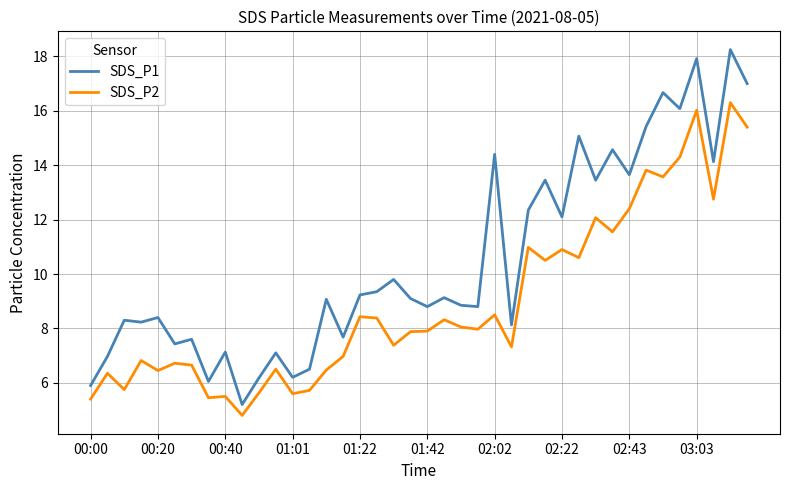

Which series has the widest spread of values?

SDS_P1